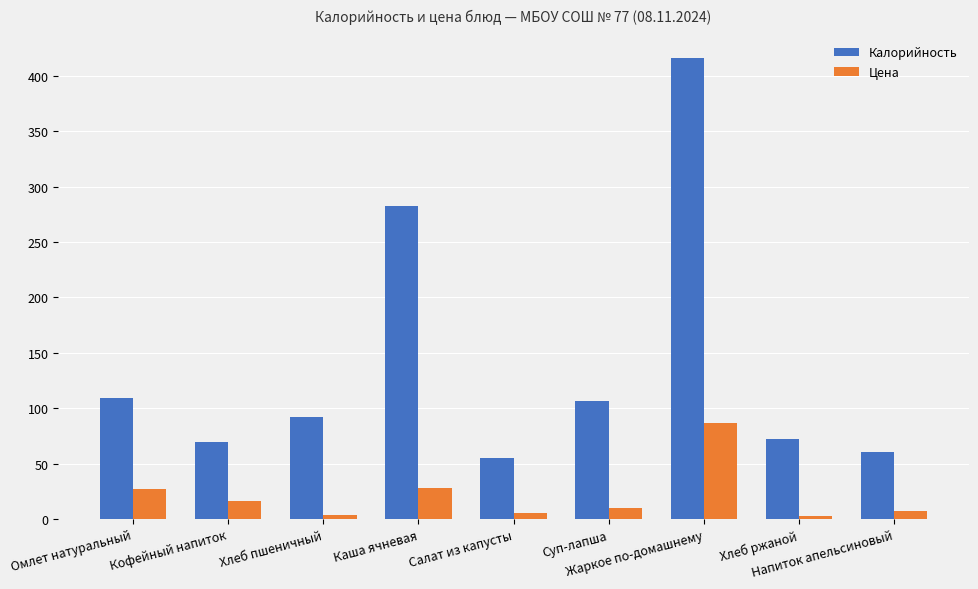

List the series in order of their overall mean, lowest first.

Цена, Калорийность